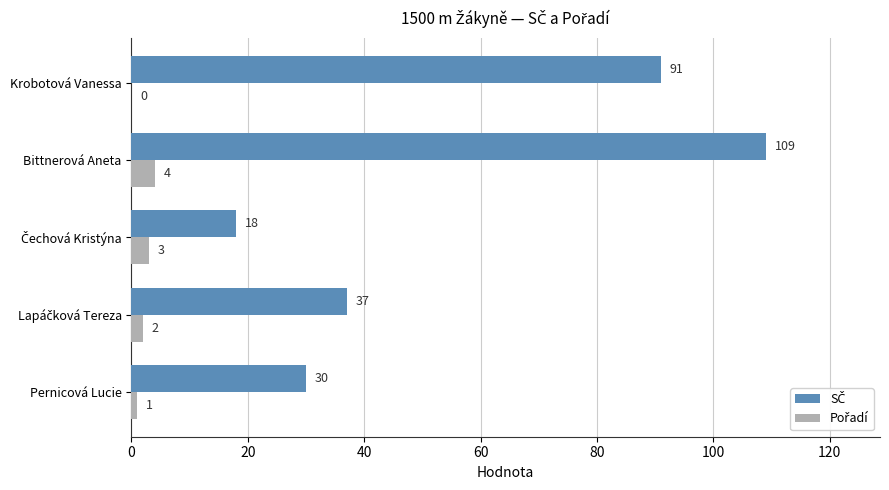

How many series are shown in this chart?

2